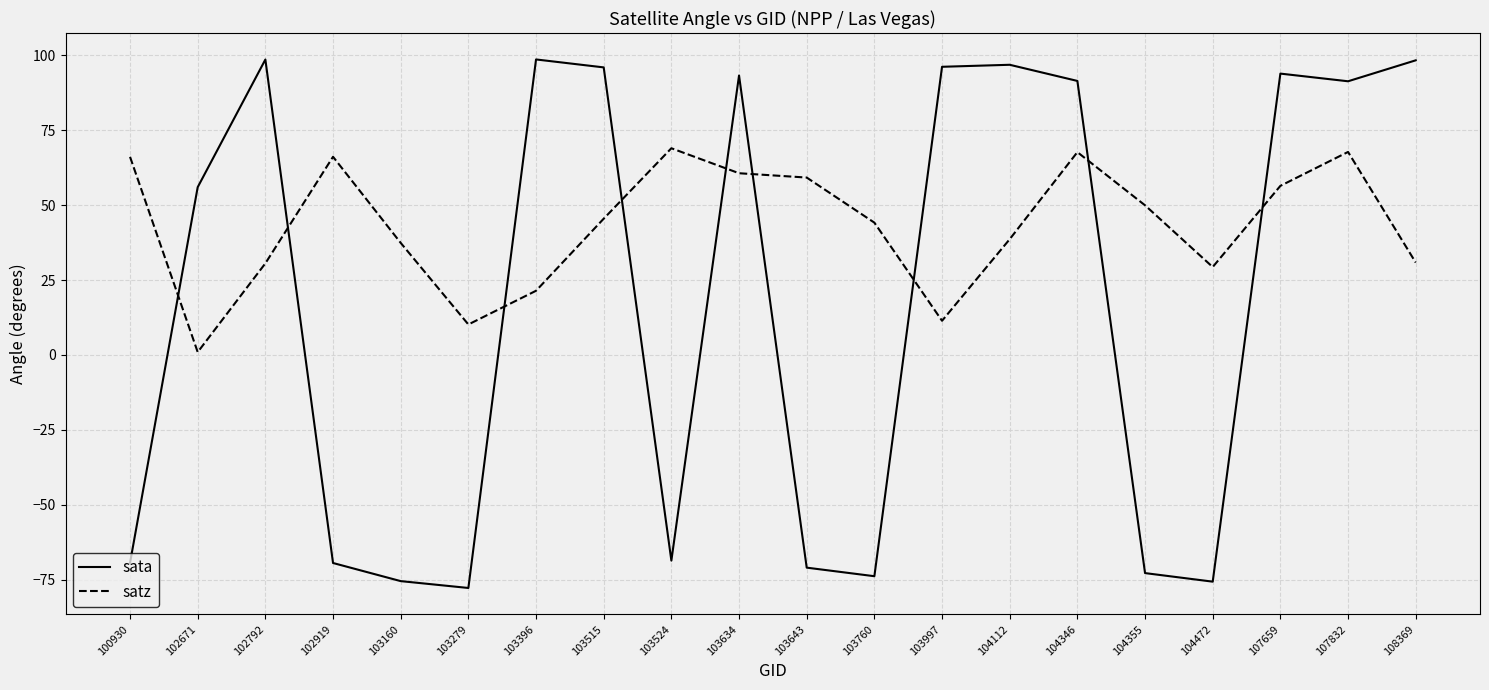

Between 103279 and 107832, which series saw the biggest shift?

sata